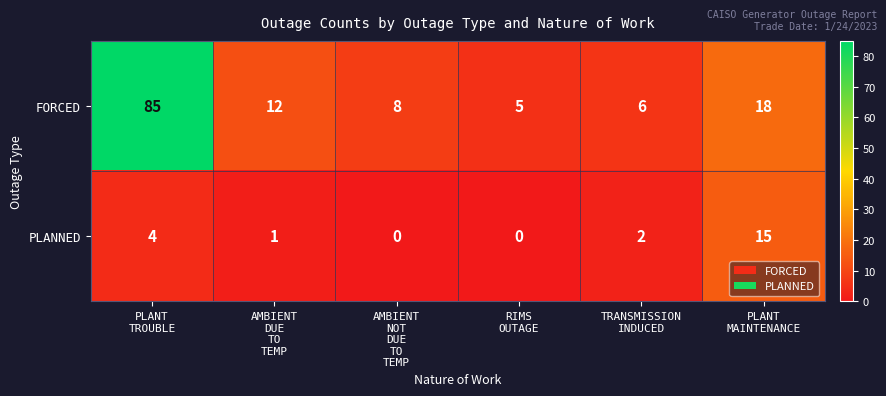

Rank the series at TRANSMISSION
INDUCED from lowest to highest value.

PLANNED, FORCED